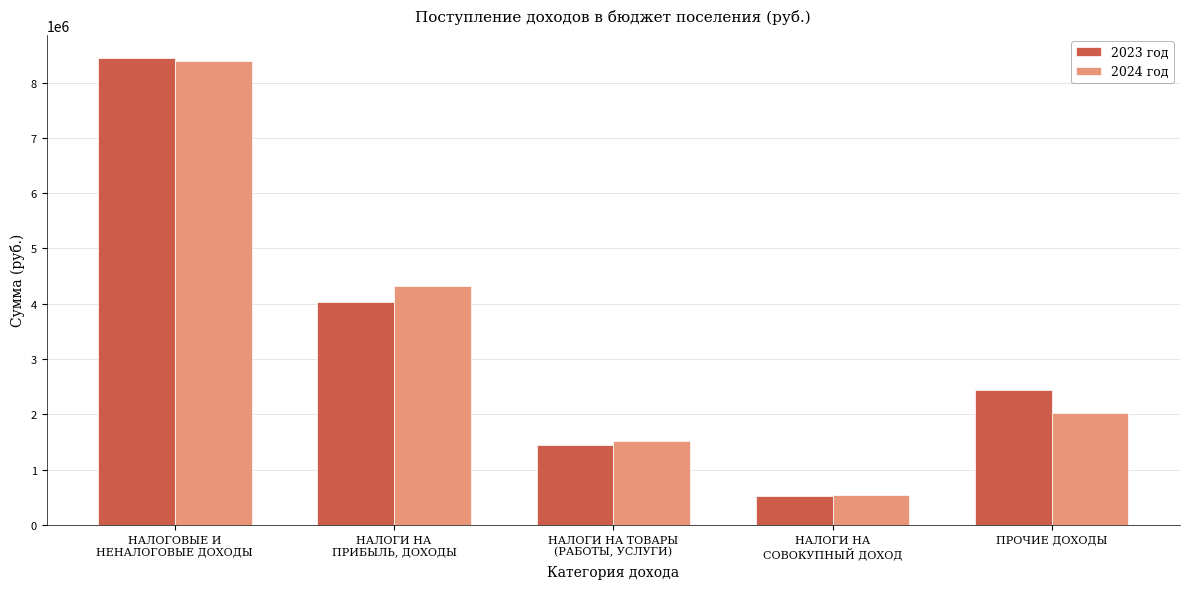

Reading left to right, what are all the values shown in this chart?

2023 год: 8443000	4038000	1440000	530000	2435000
2024 год: 8386000	4317000	1513000	539000	2017000